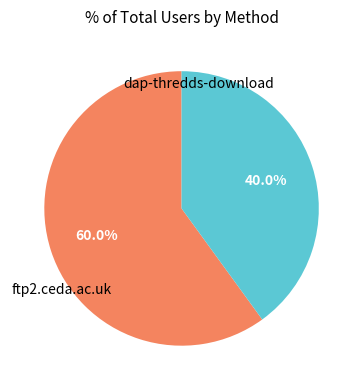

How many slices are in this pie chart?

2